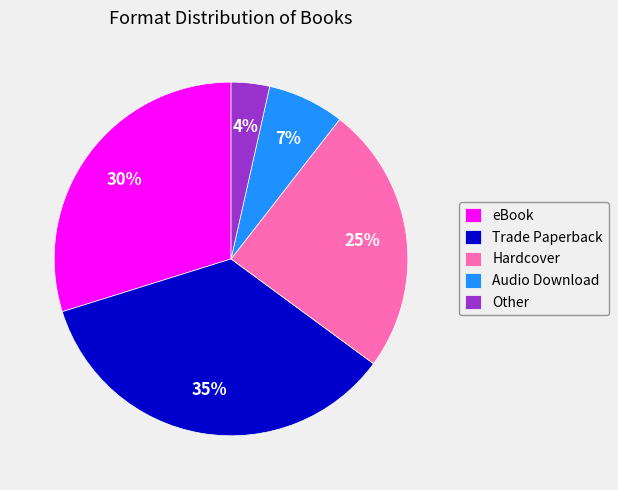

Count the number of slices in the pie.

5